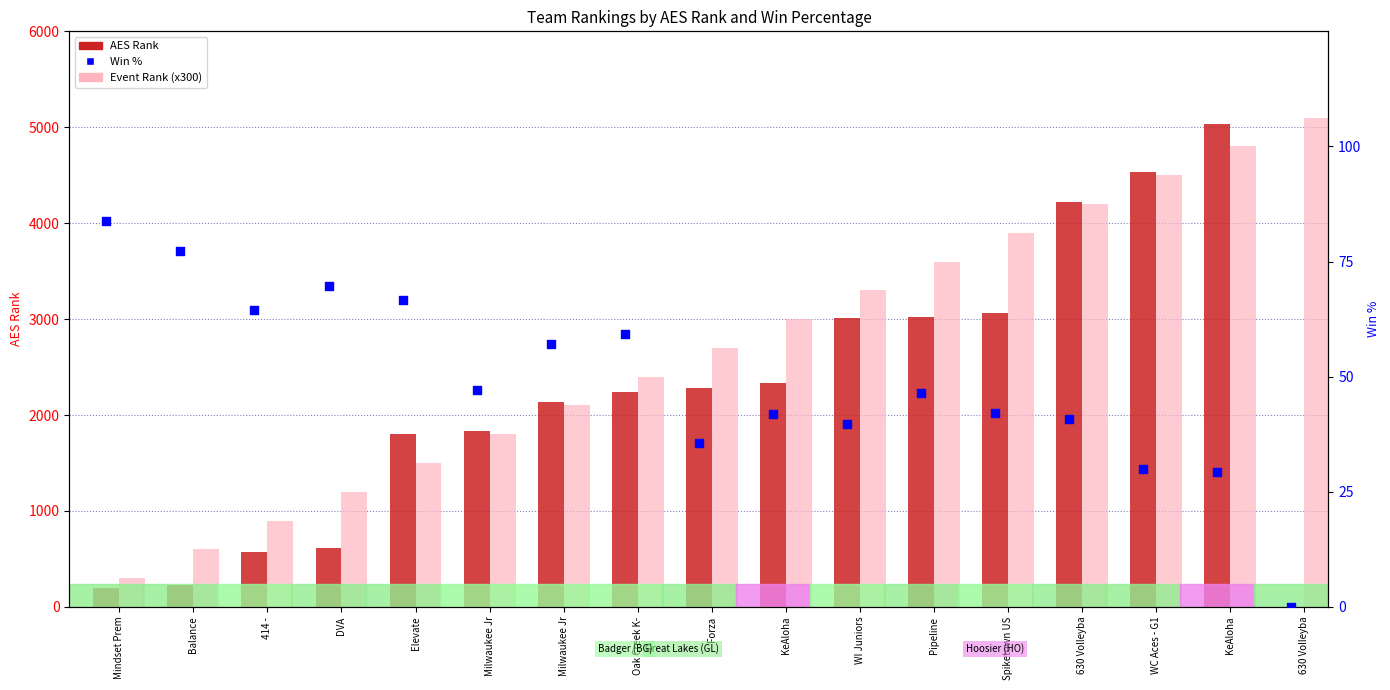

Which series has the largest Y range (max minus min)?

AES Rank